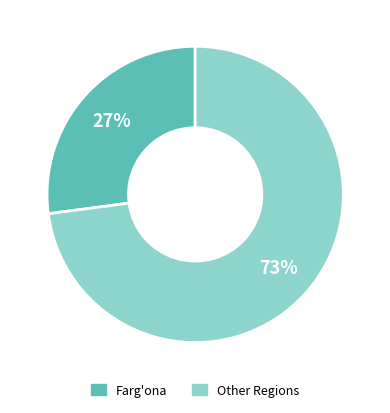

Which category has the smallest portion of the pie?

Farg'ona